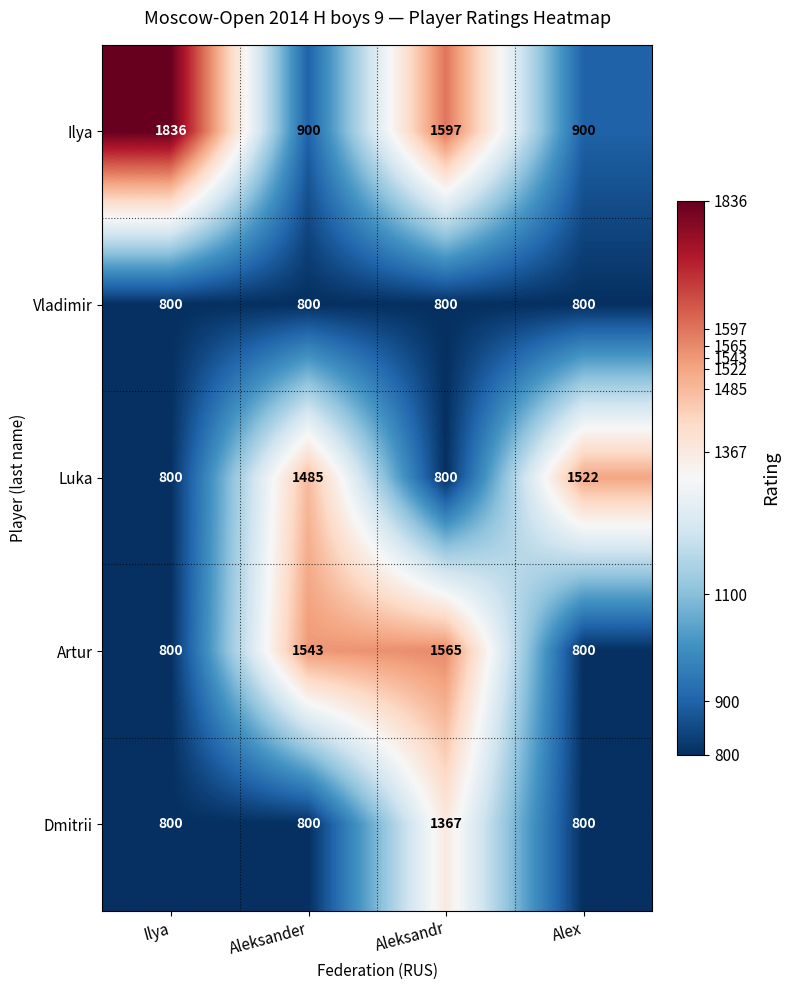

The Luka series shows 800 at Ilya. True or false?

True